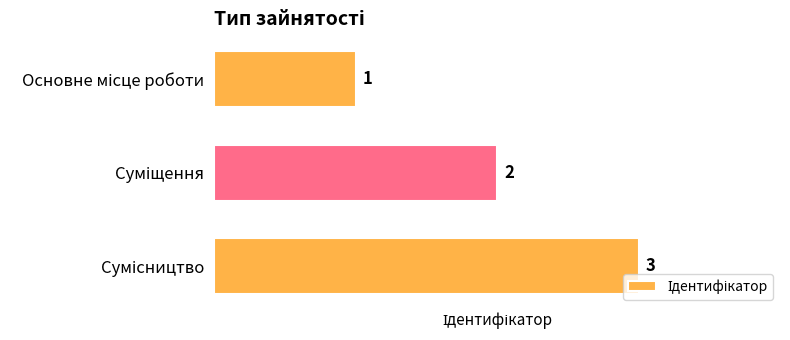

Are the bars grouped side by side (vs. stacked)?

No